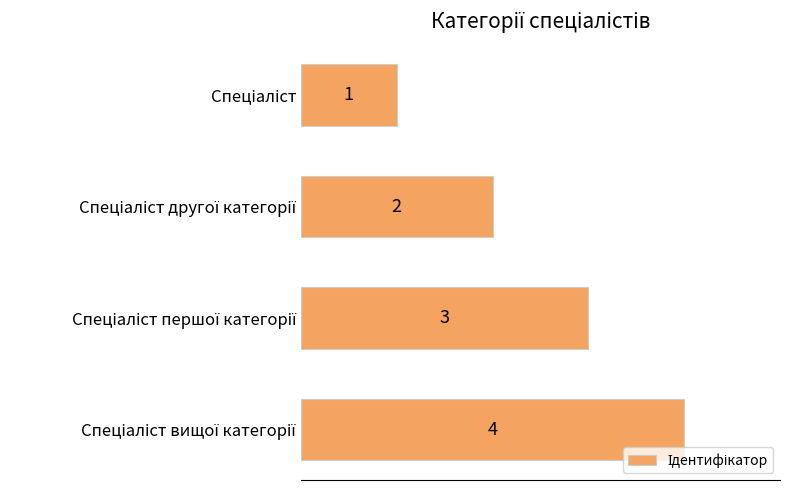

How many values are between 2 and 4?

3